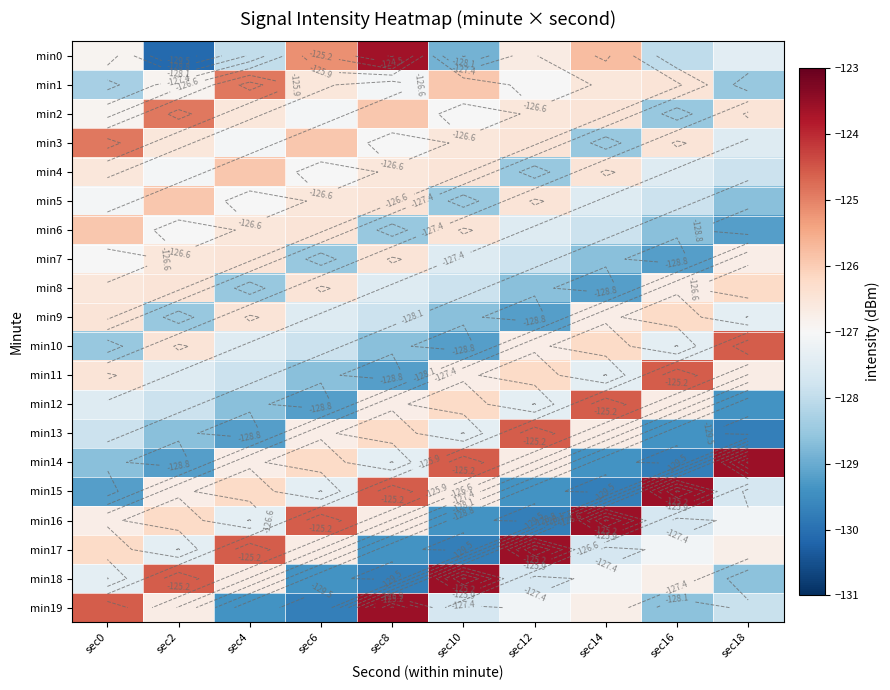

Is the value of min15 at sec2 greater than the value of min0 at sec10?

Yes